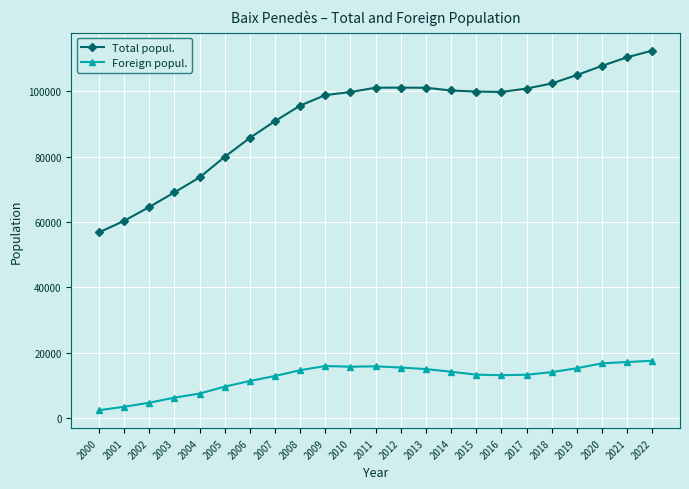

How many values in the Foreign popul. series are below 14085?

11